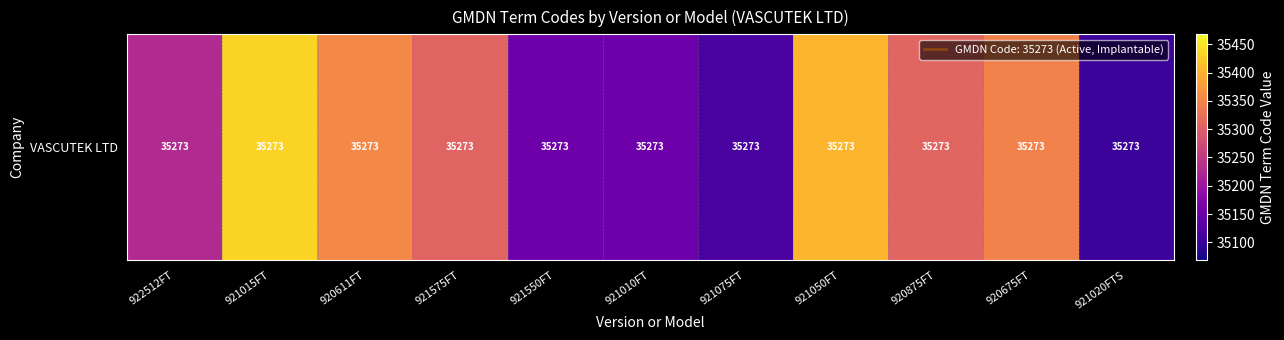

How many data points are less than 35307?

5